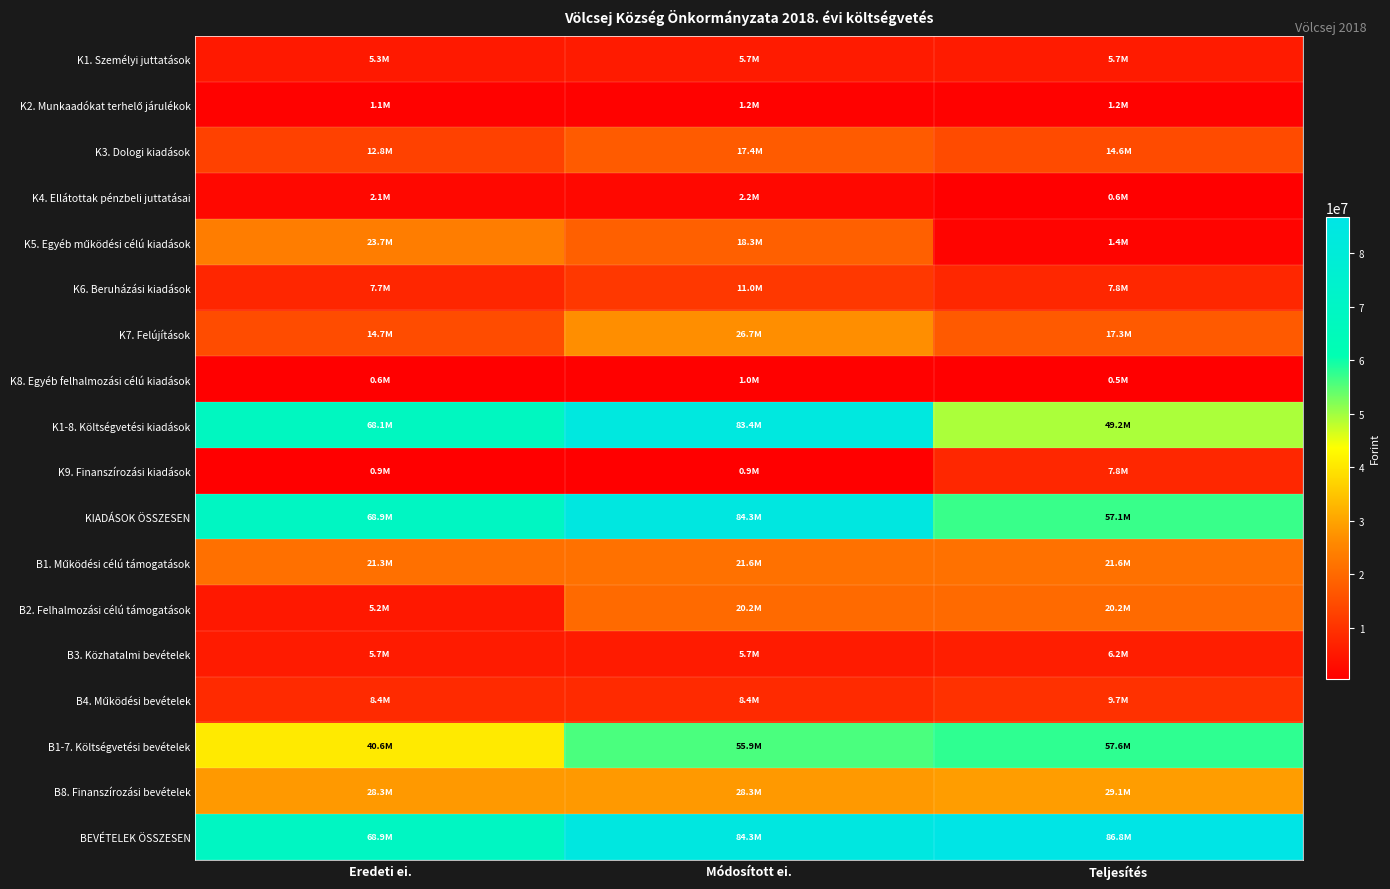

At which category does the chart reach its peak across all series?

Teljesítés